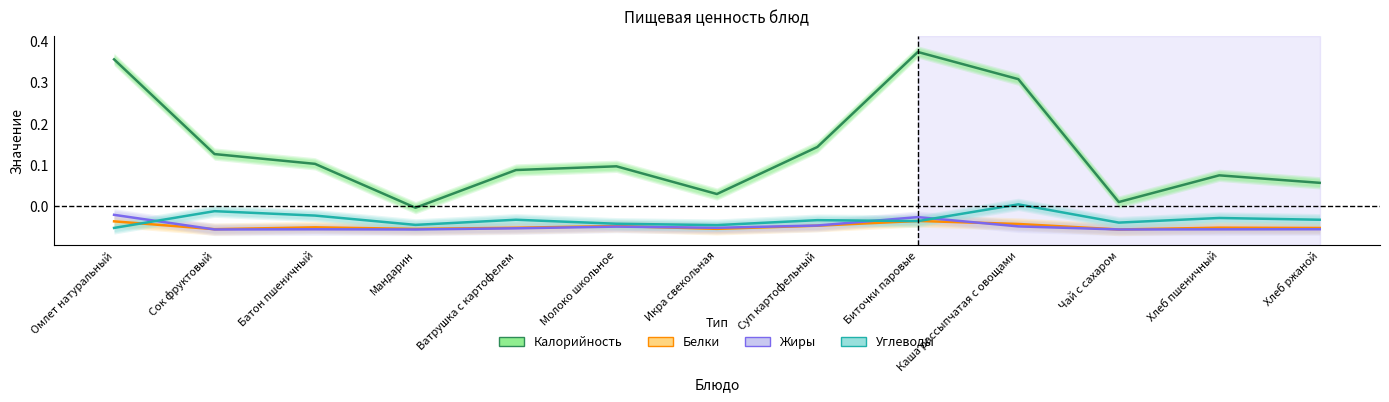

Is it true that Углеводы equals -0.0 at Сок фруктовый?

True